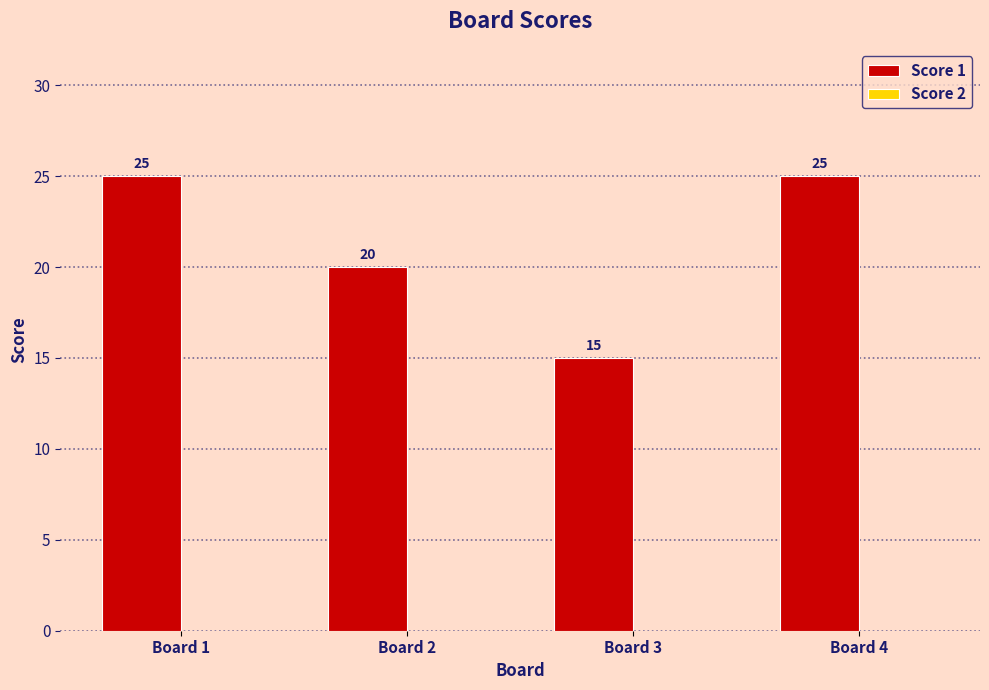

Where is the data nearest to the value 20?

Board 2